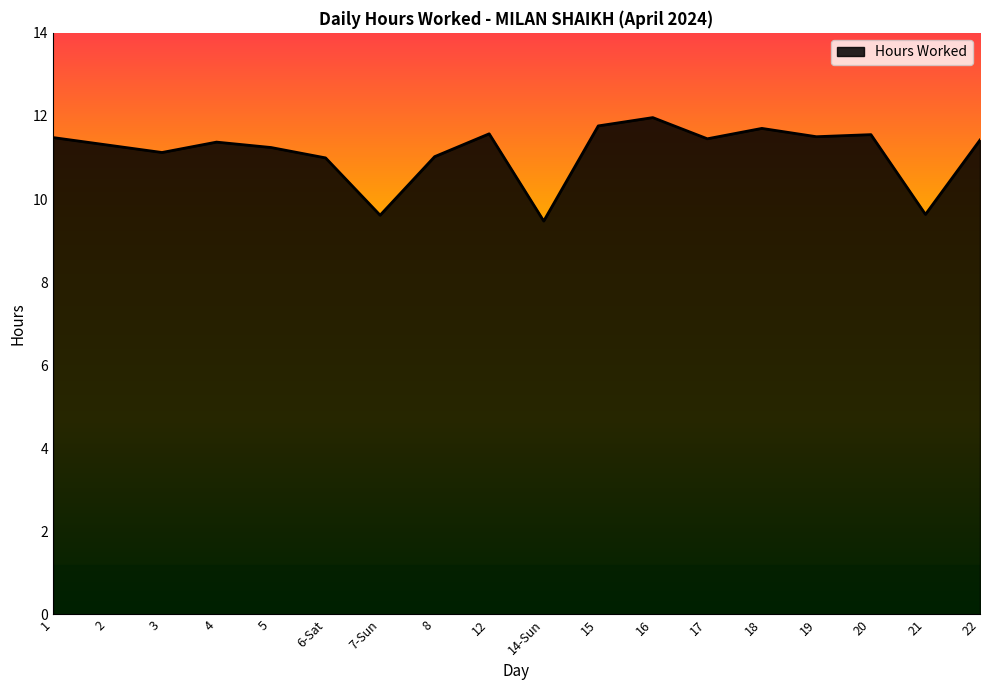

At which category does the data reach its first local peak?

4